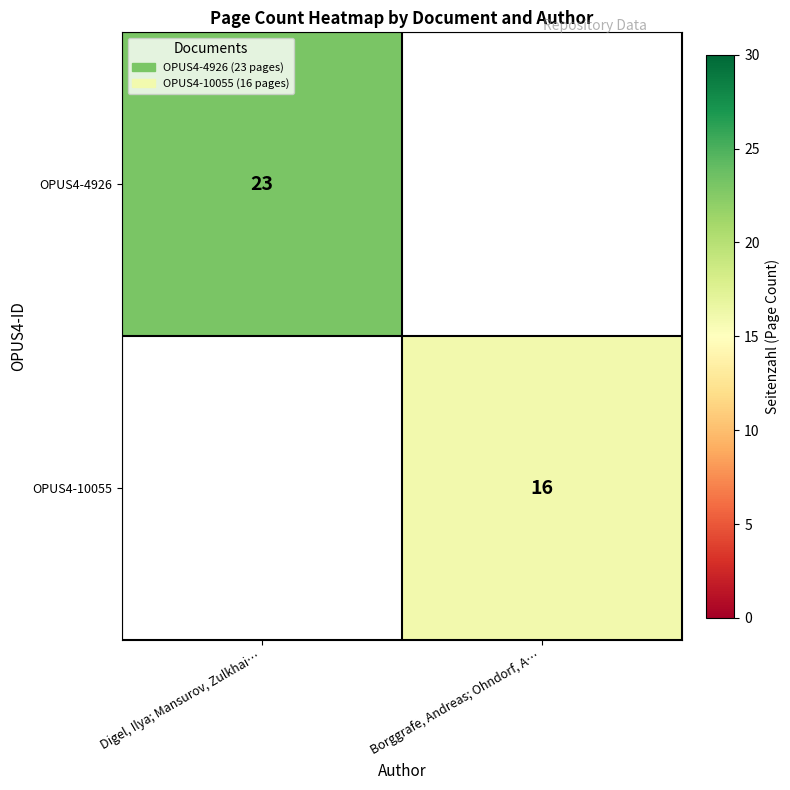

The OPUS4-10055 series shows 16 at Borggrafe, Andreas; Ohndorf, A…. True or false?

True